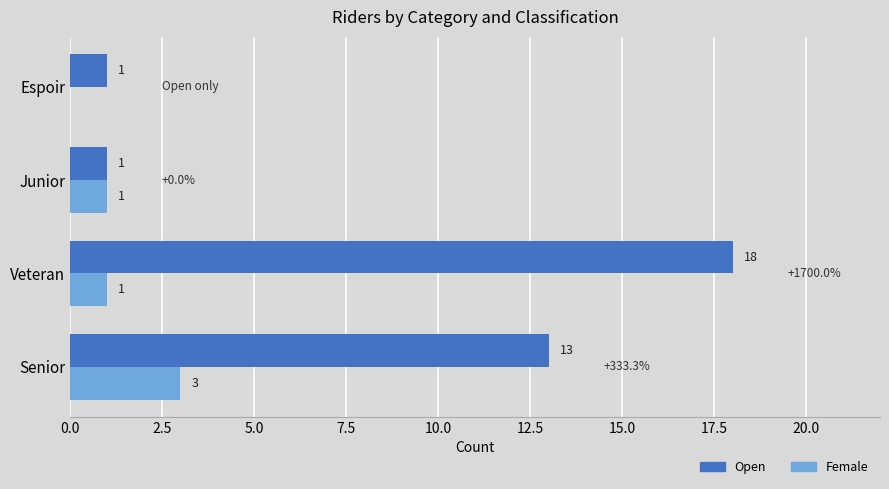

Is the value of Open at Senior greater than the value of Female at Senior?

Yes